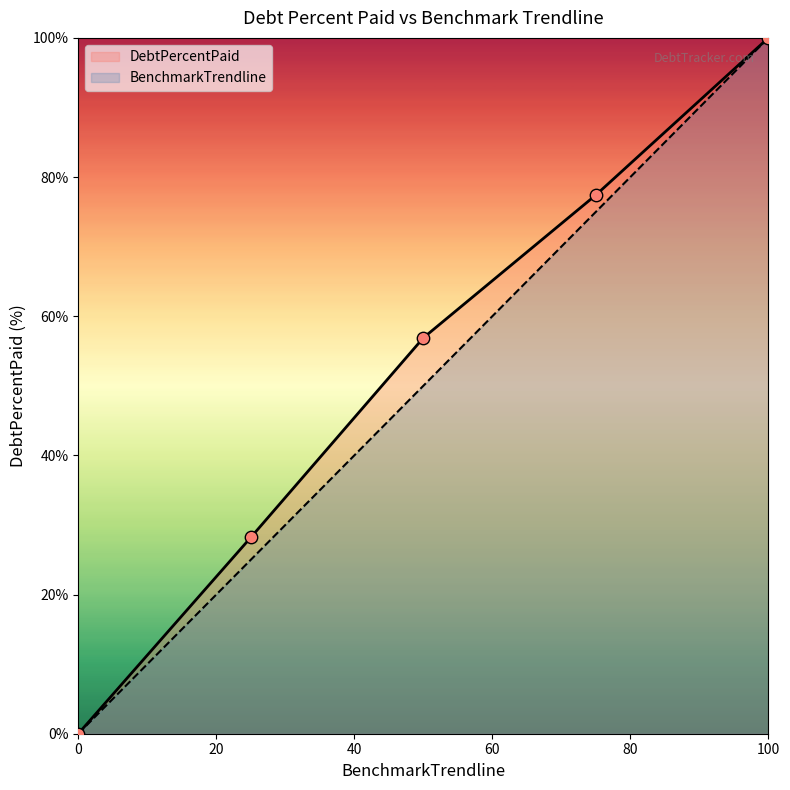

Which series contains the lowest Y value?

DebtPercentPaid